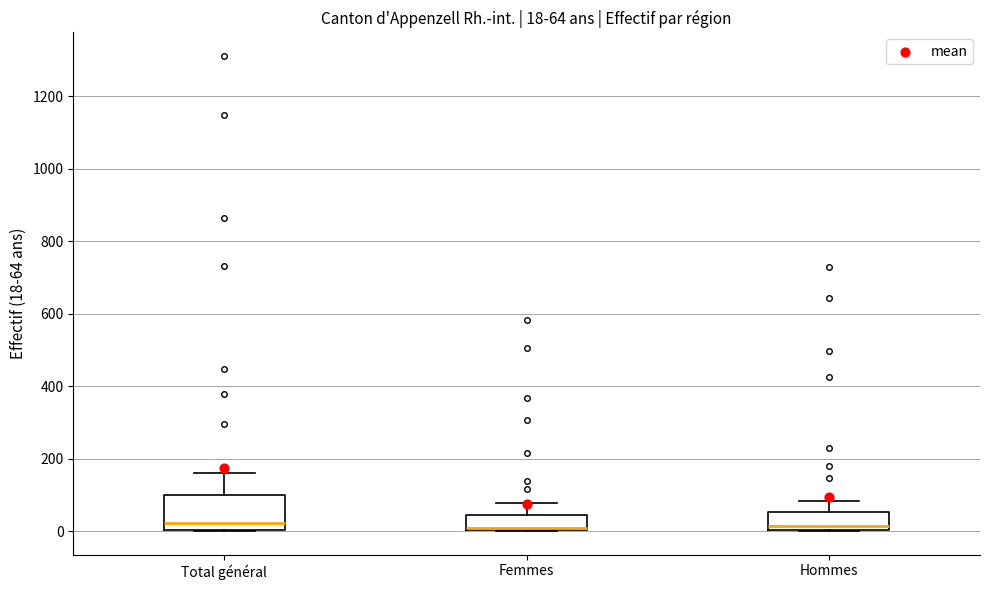

Comparing the boxes themselves (not the whiskers), which one is the tallest?

Total général